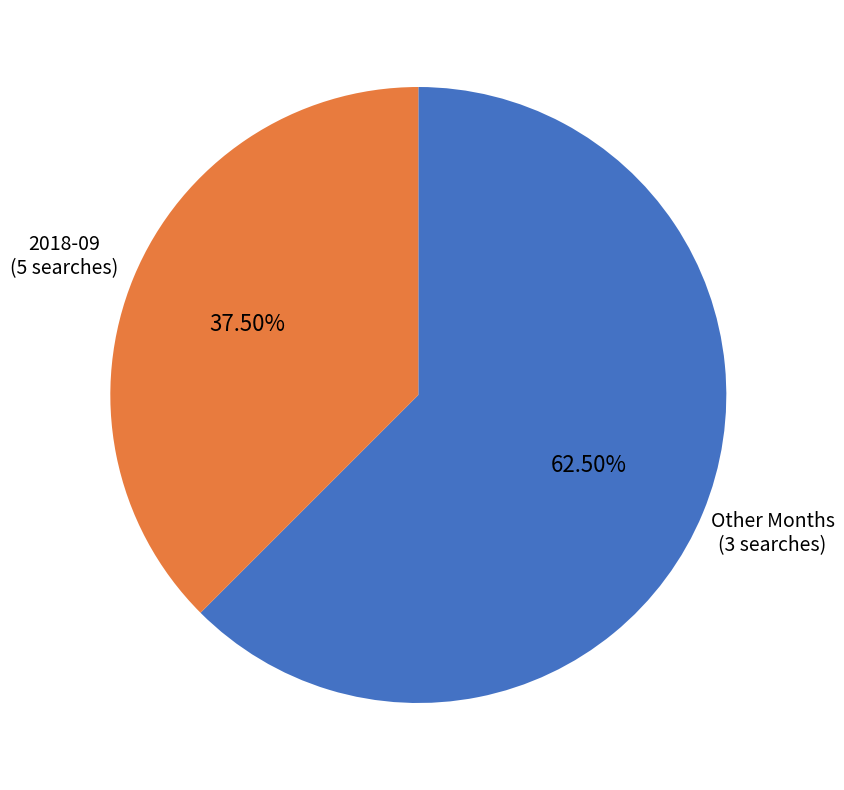

Is there any slice that represents more than half of the pie?

Yes